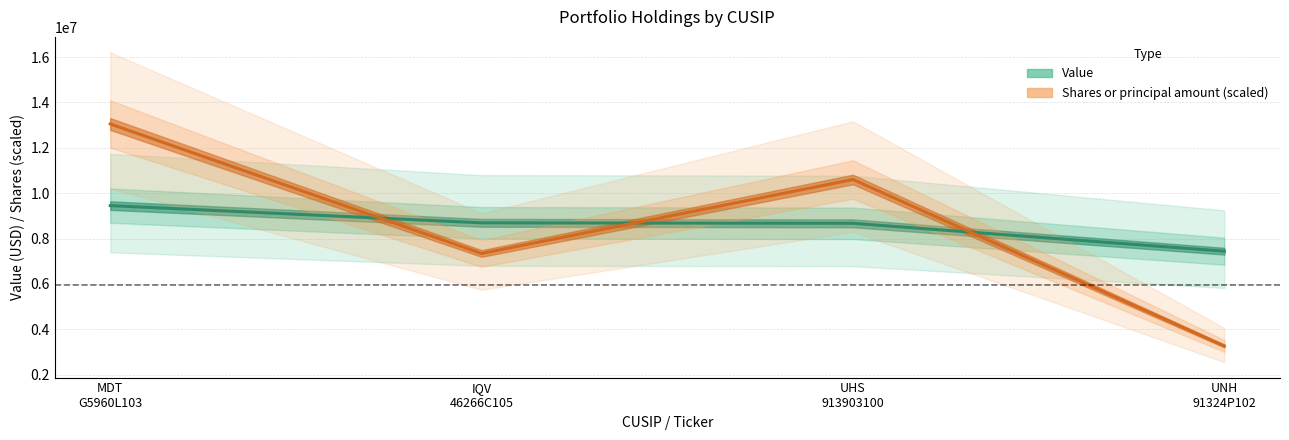

True or false: Value has more than 0 points higher than both neighbors.

False